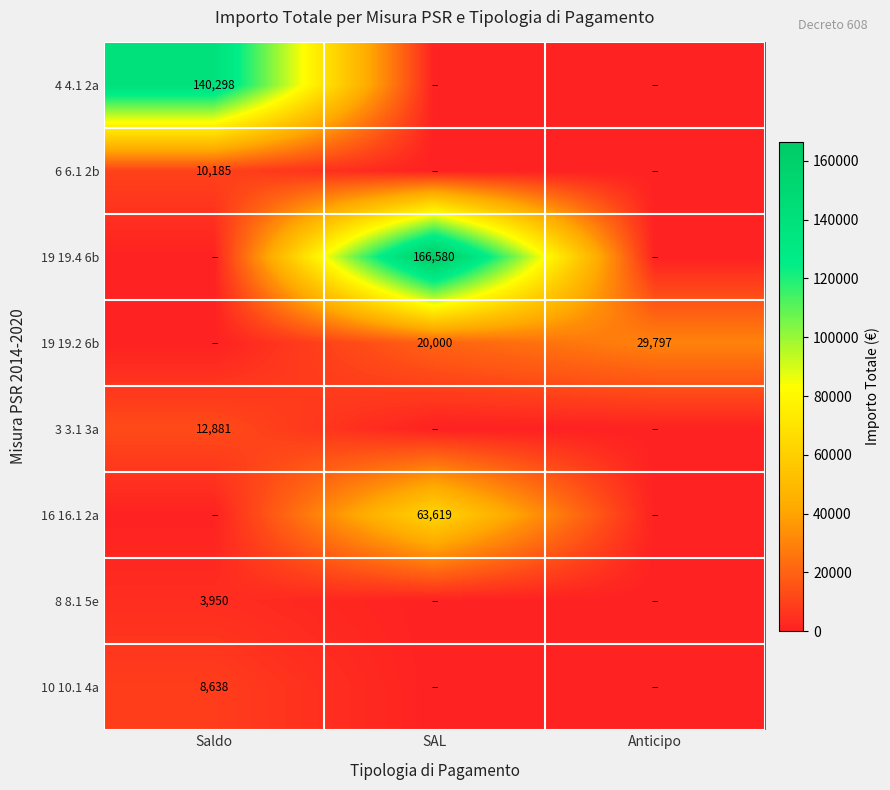

Which has a higher value, Saldo or Anticipo?

Saldo